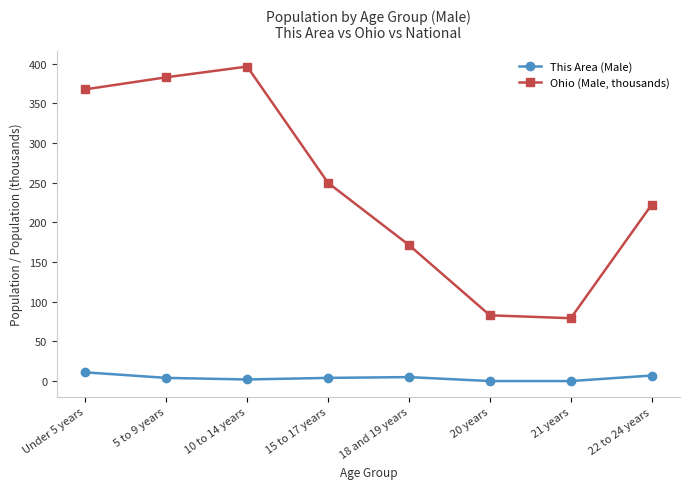

Which series has the largest range (max minus min)?

Ohio (Male, thousands)